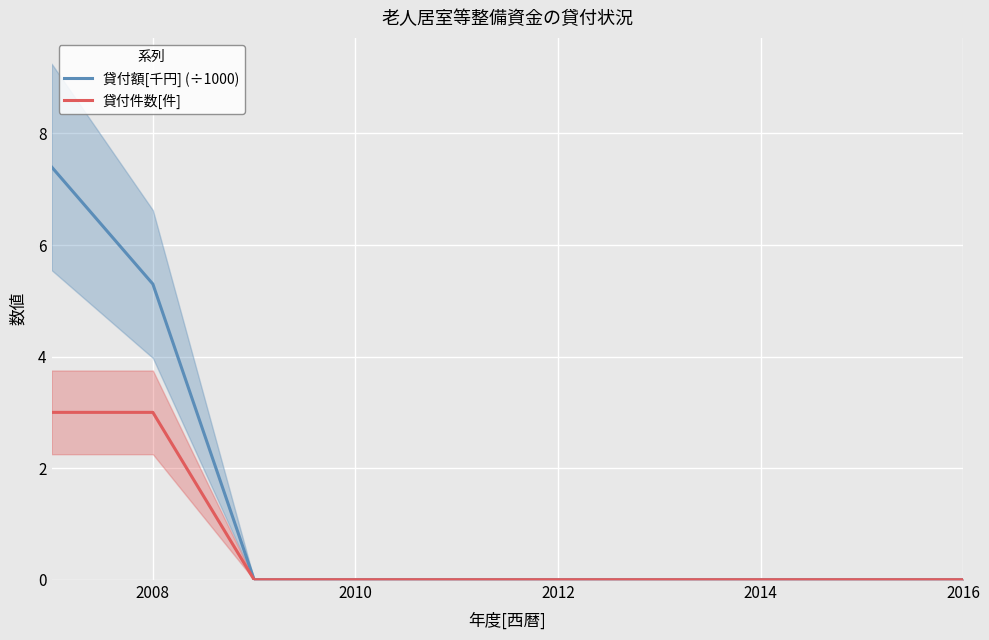

What is the sum of all 貸付額[千円] (÷1000) values?

12.7